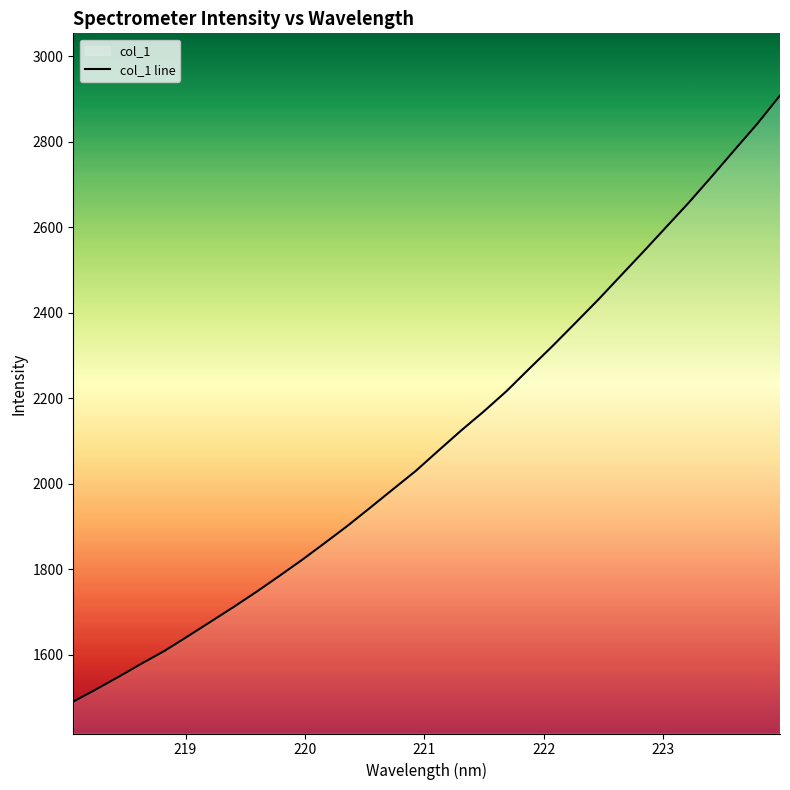

True or false: there are more than 1 points higher than both neighbors.

False